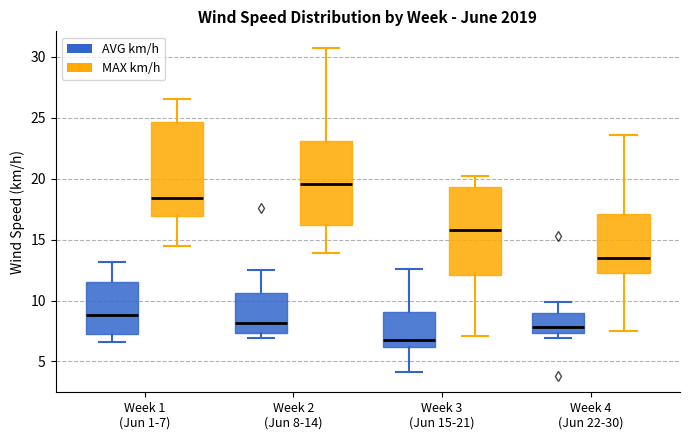

Where does the median line of the box for Week 4 (Jun 22-30) (AVG km/h) sit on the y-axis? The values are not printed on the chart, so give them approximately, as read against the axis.

8.0